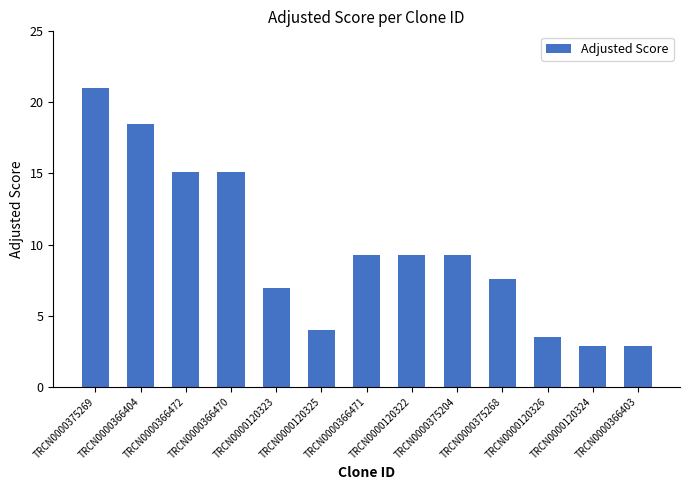

The value at TRCN0000366470 is 7.4. True or false?

False